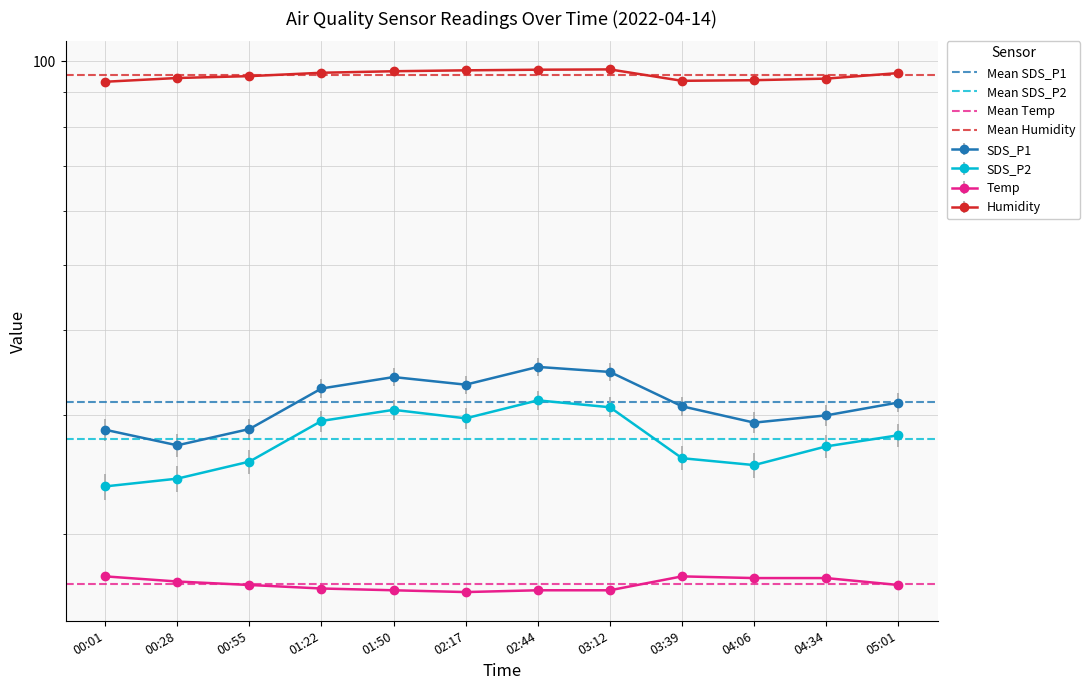

True or false: Mean Temp has a value of 24.3 at 00:28.

False